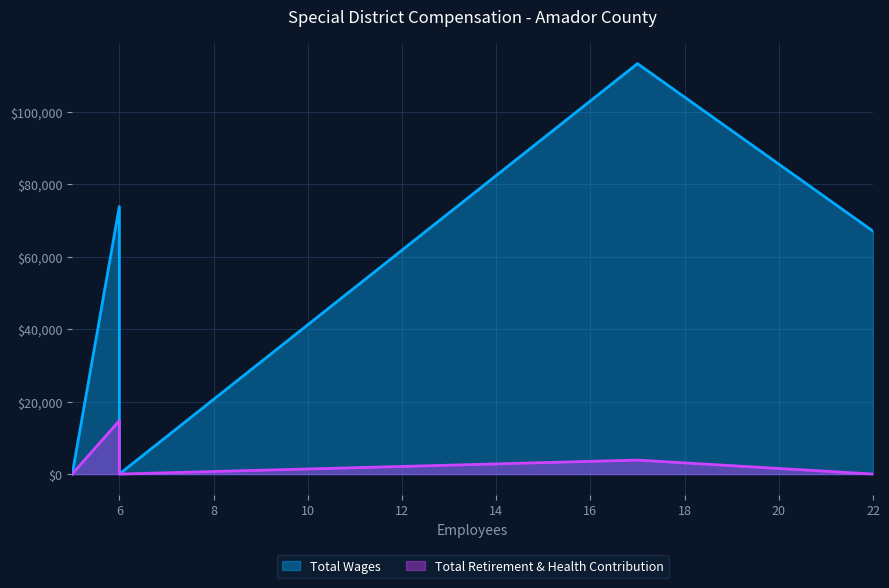

The value of Total Wages at 22 is 67035. True or false?

True